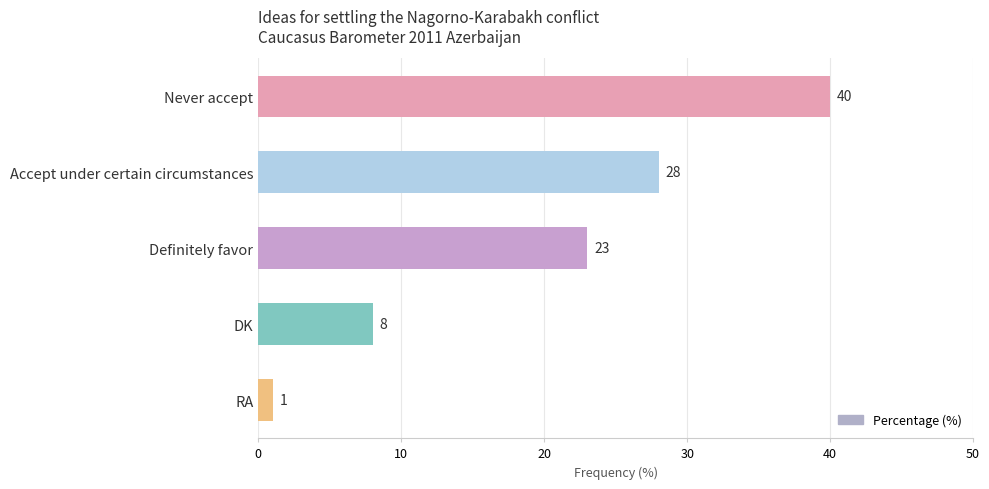

How many values are between 8 and 28?

3